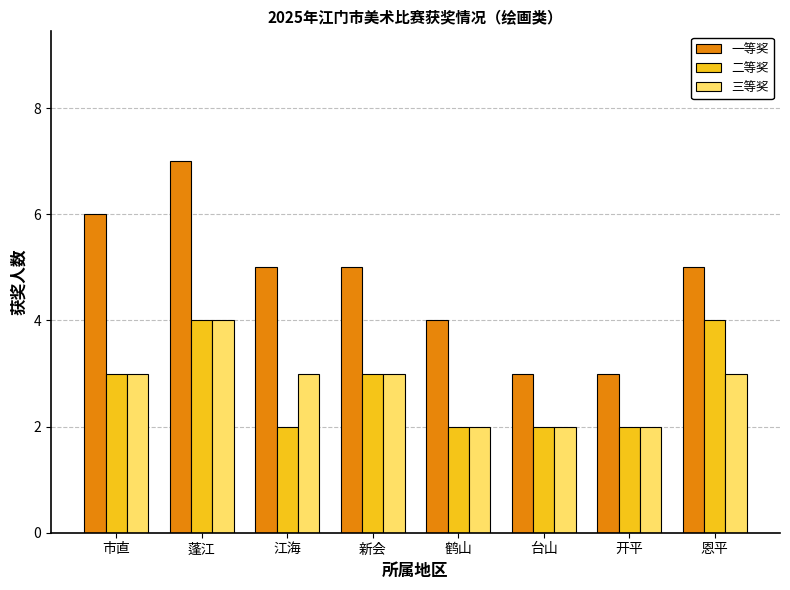

What is the maximum value shown in the chart?

7